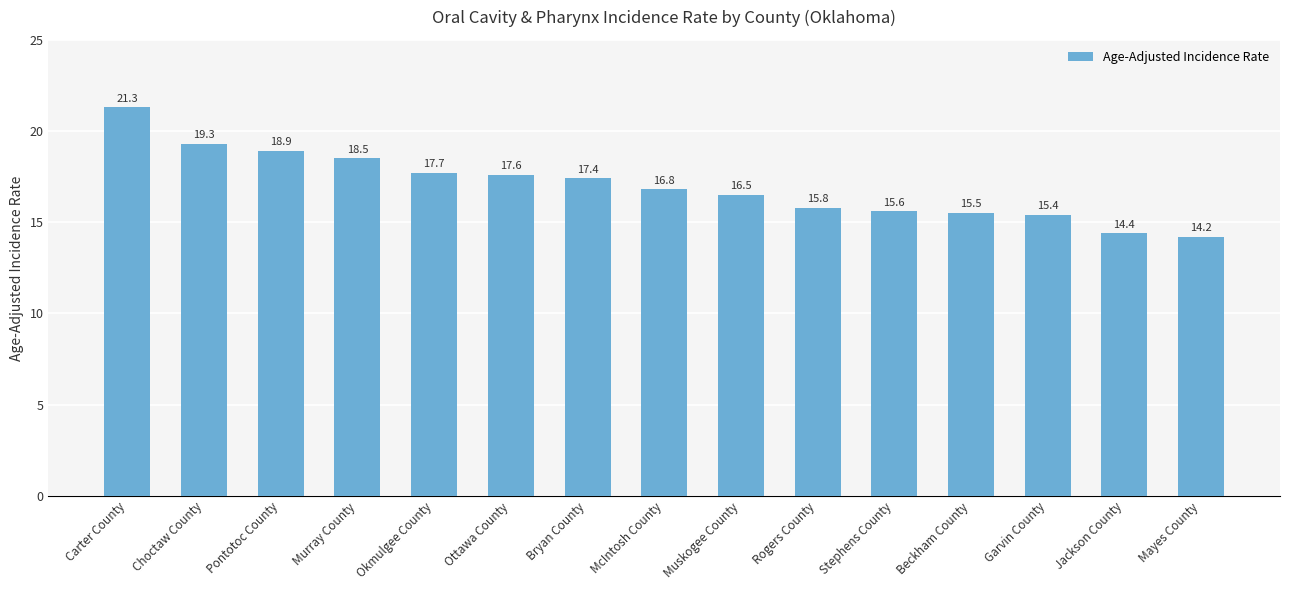

Reading left to right, what are all the values shown in this chart?

21.3	19.3	18.9	18.5	17.7	17.6	17.4	16.8	16.5	15.8	15.6	15.5	15.4	14.4	14.2